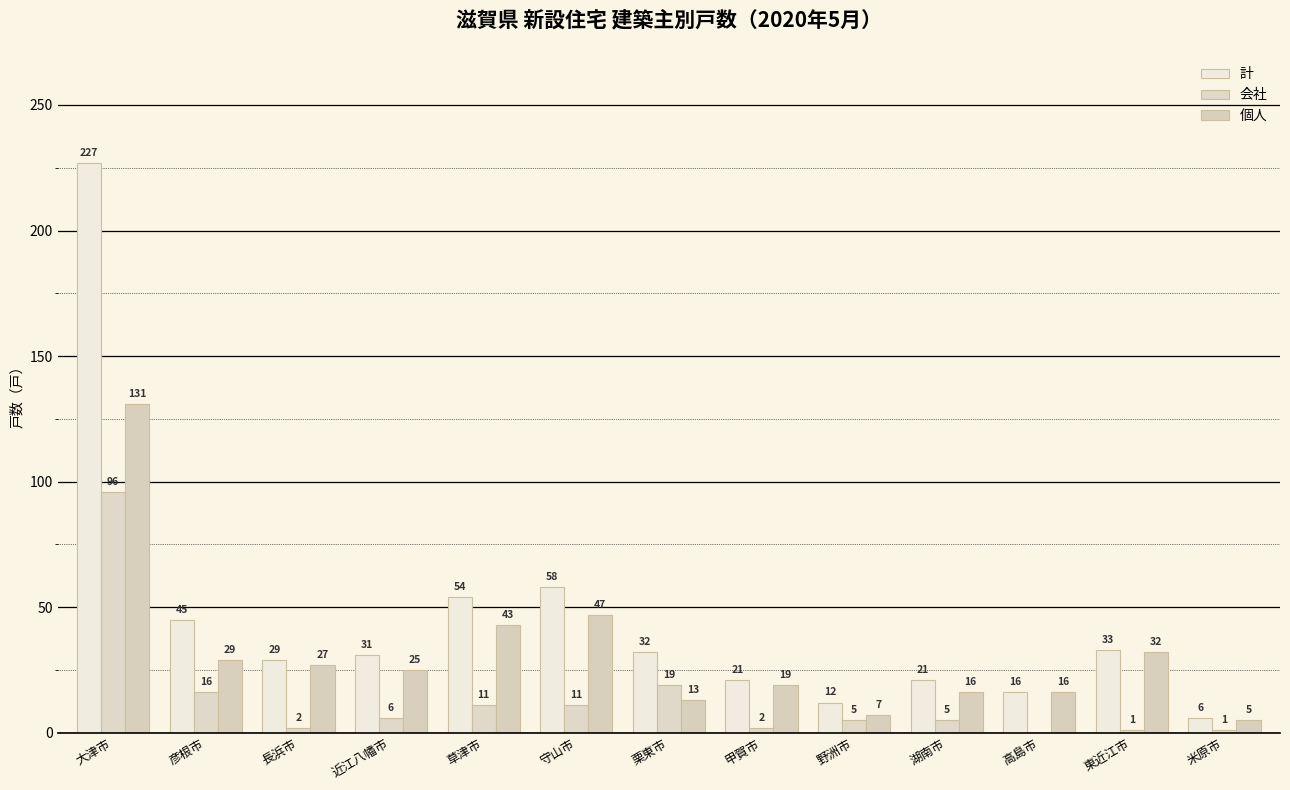

What is the label of the 11th bar from the left?

高島市